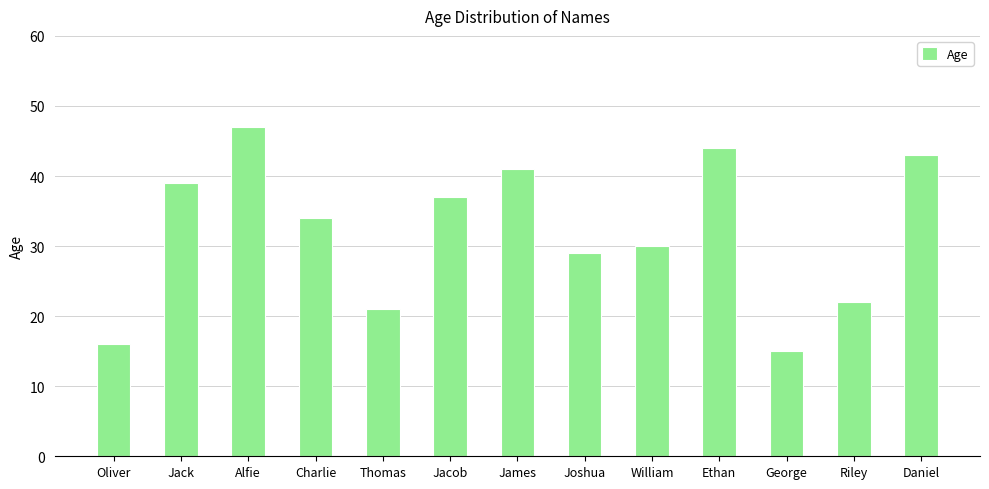

What position from the left is Charlie?

4